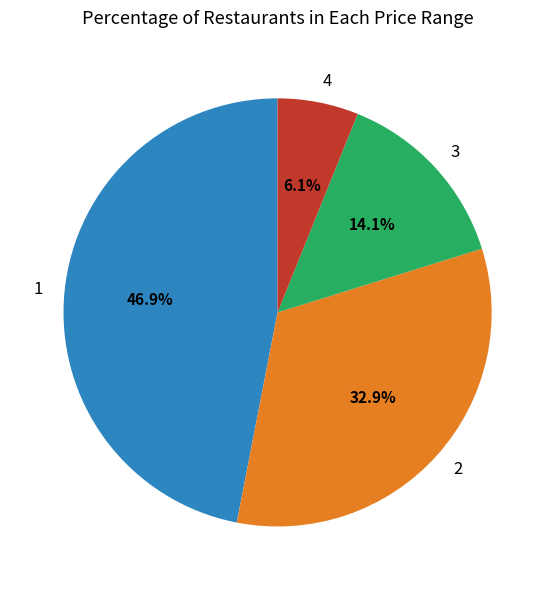

How many segments does this pie chart have?

4